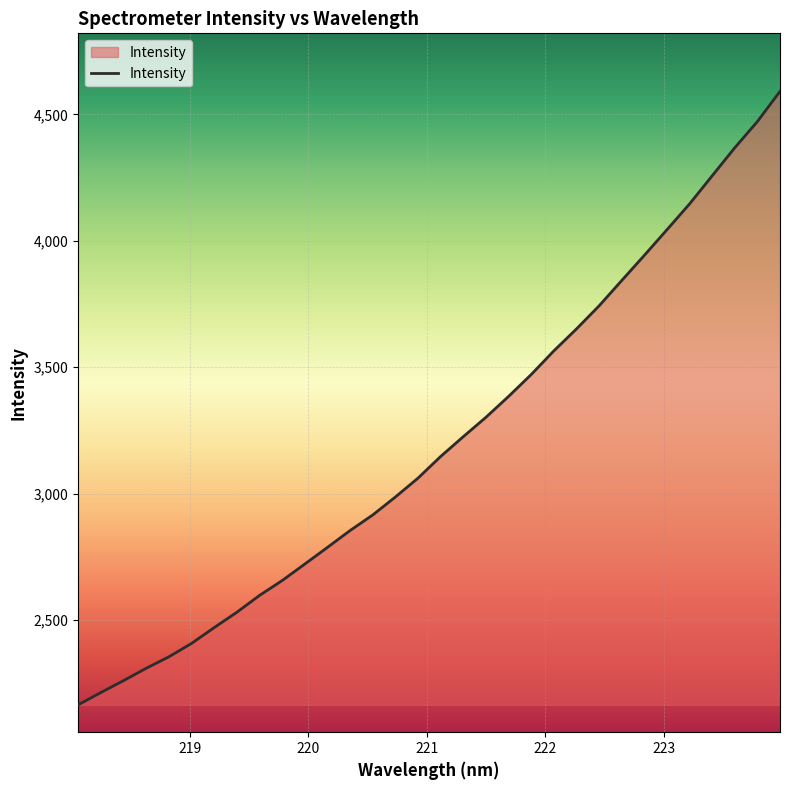

What is the difference between the maximum and minimum values?

2426.9